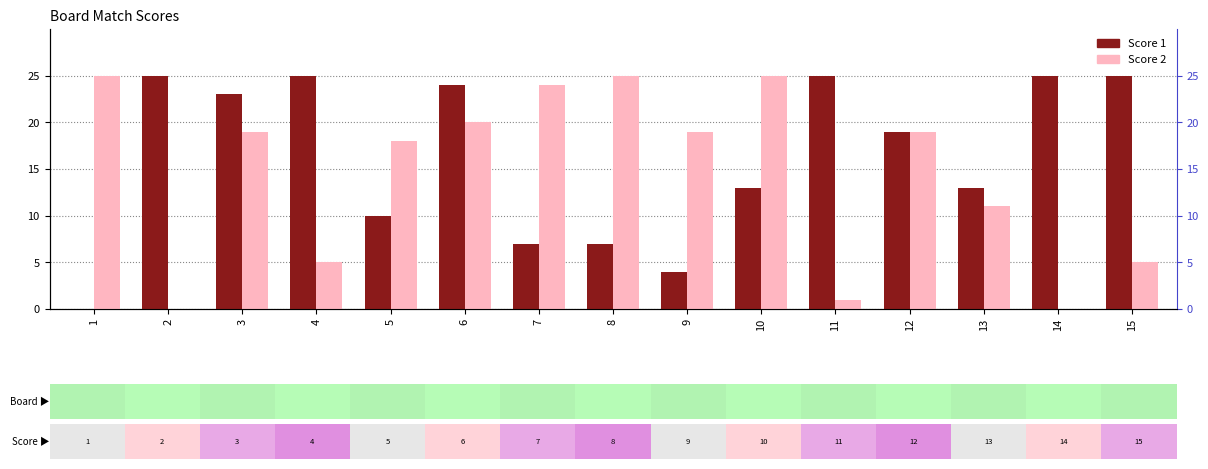

The Score 2 series shows 9 at 15. True or false?

False